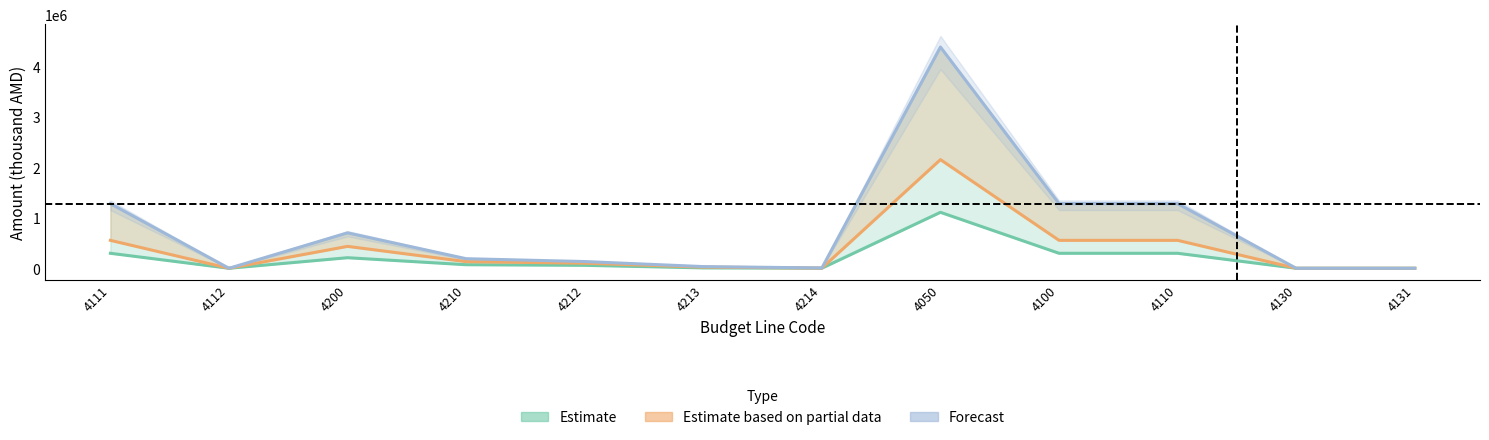

How many data points in Forecast (col_6 Total) are less than 190308?

6